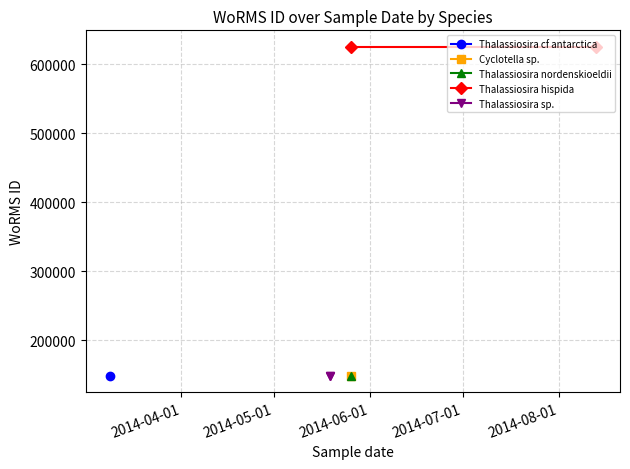

Between 2014-05-01 and 2014-04-01, which is larger?

2014-05-01